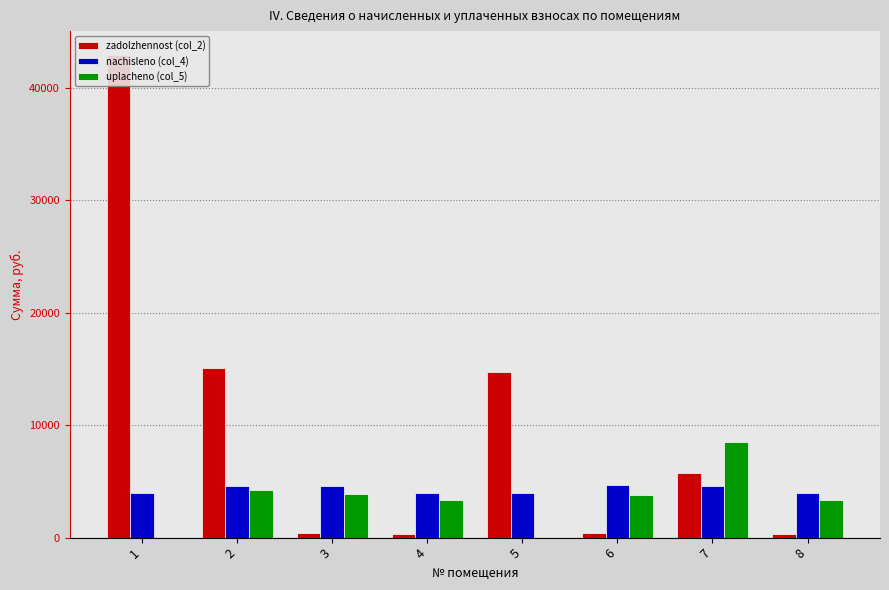

Where does the zadolzhennost (col_2) series first go above 5763?

1